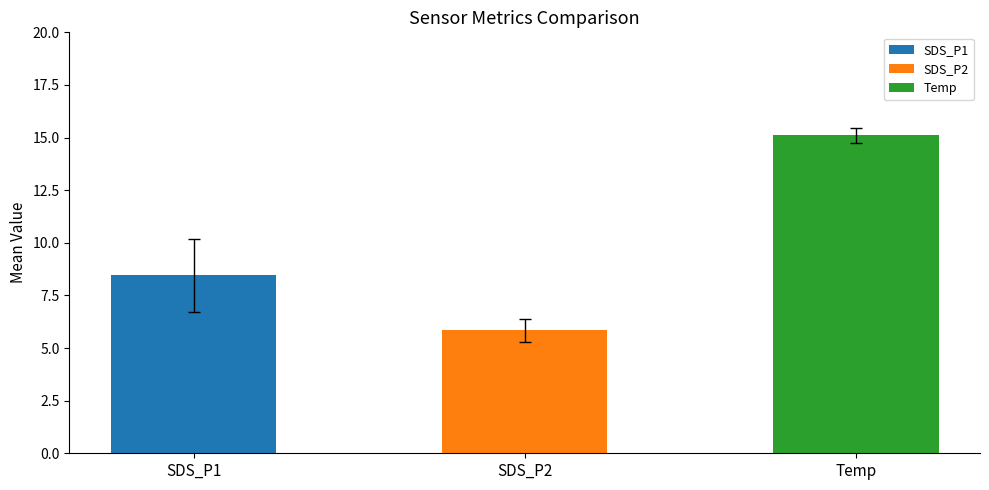

Reading left to right, list all the values displayed in this chart.

8.5	5.8	15.1